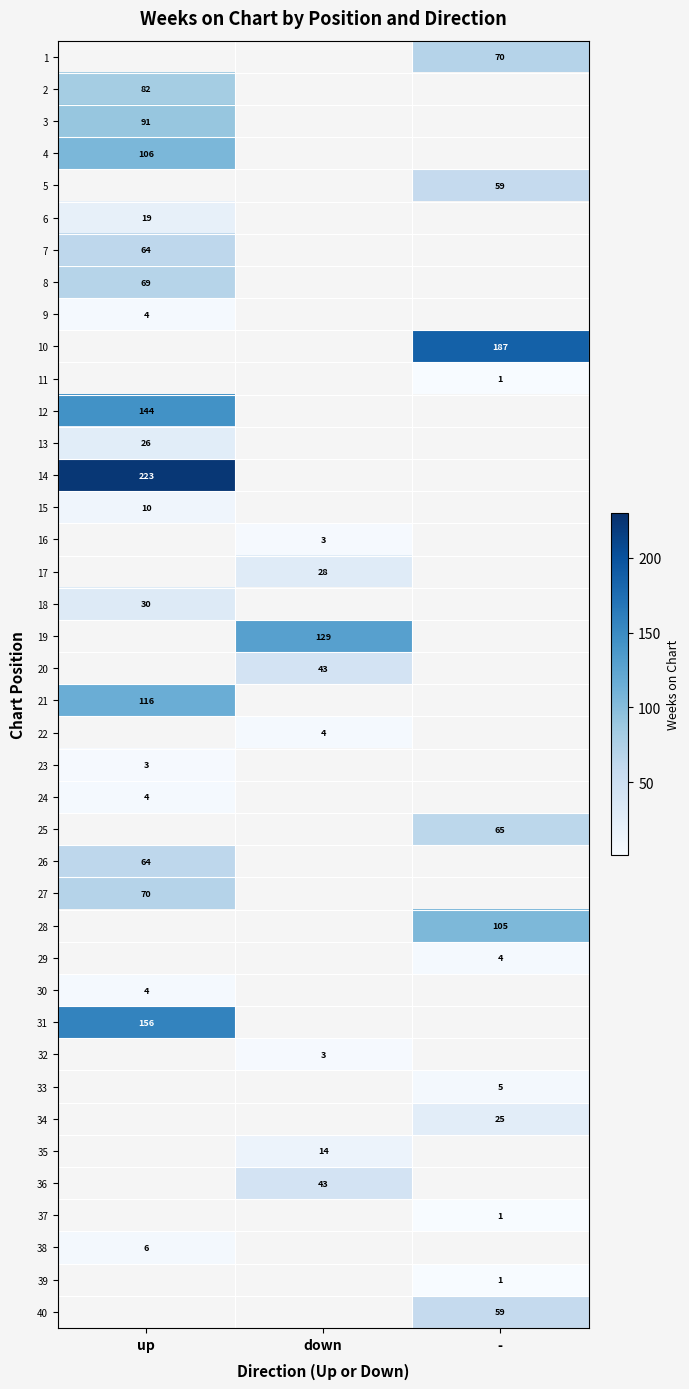

How many series are shown in this chart?

40